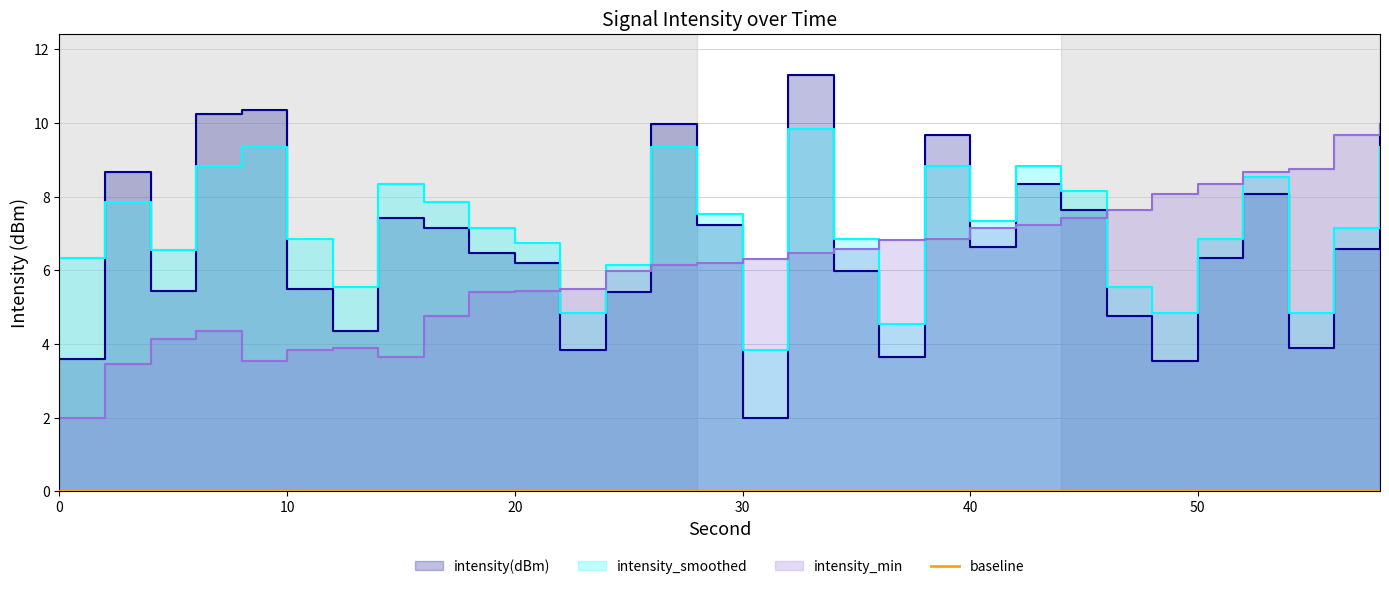

Reading right to left, list all the values displayed in this chart.

intensity(dBm): 58=10.0	56=6.6	54=3.9	52=8.1	50=6.3	48=3.5	46=4.8	44=7.6	42=8.3	40=6.6	38=9.7	36=3.6	34=6.0	32=11.3	30=2.0	28=7.2	26=10.0	24=5.4	22=3.8	20=6.2	18=6.5	16=7.2	14=7.4	12=4.4	10=5.5	8=10.4	6=10.2	4=5.5	2=8.7	0=3.6
intensity_smoothed: 58=9.3	56=7.1	54=4.8	52=8.5	50=6.8	48=4.8	46=5.5	44=8.1	42=8.8	40=7.3	38=8.8	36=4.5	34=6.8	32=9.8	30=3.8	28=7.5	26=9.3	24=6.1	22=4.8	20=6.7	18=7.1	16=7.8	14=8.3	12=5.5	10=6.8	8=9.3	6=8.8	4=6.5	2=7.8	0=6.3
intensity_min: 58=10.0	56=9.7	54=8.8	52=8.7	50=8.3	48=8.1	46=7.6	44=7.4	42=7.2	40=7.2	38=6.9	36=6.8	34=6.6	32=6.5	30=6.3	28=6.2	26=6.2	24=6.0	22=5.5	20=5.5	18=5.4	16=4.8	14=3.6	12=3.9	10=3.8	8=3.5	6=4.4	4=4.1	2=3.5	0=2.0